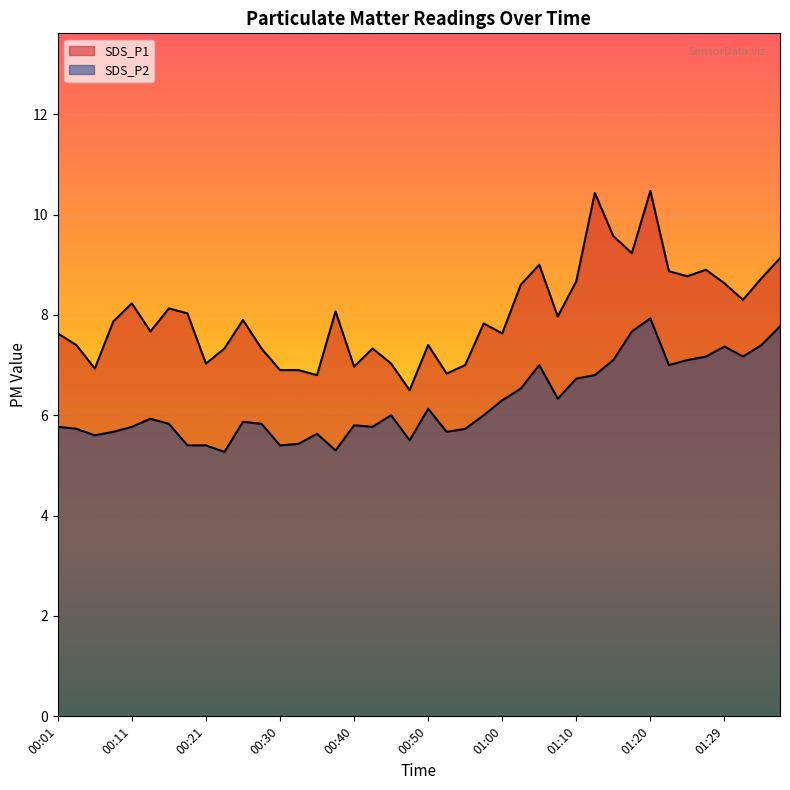

Is it true that SDS_P1 equals 7.3 at 00:28?

True